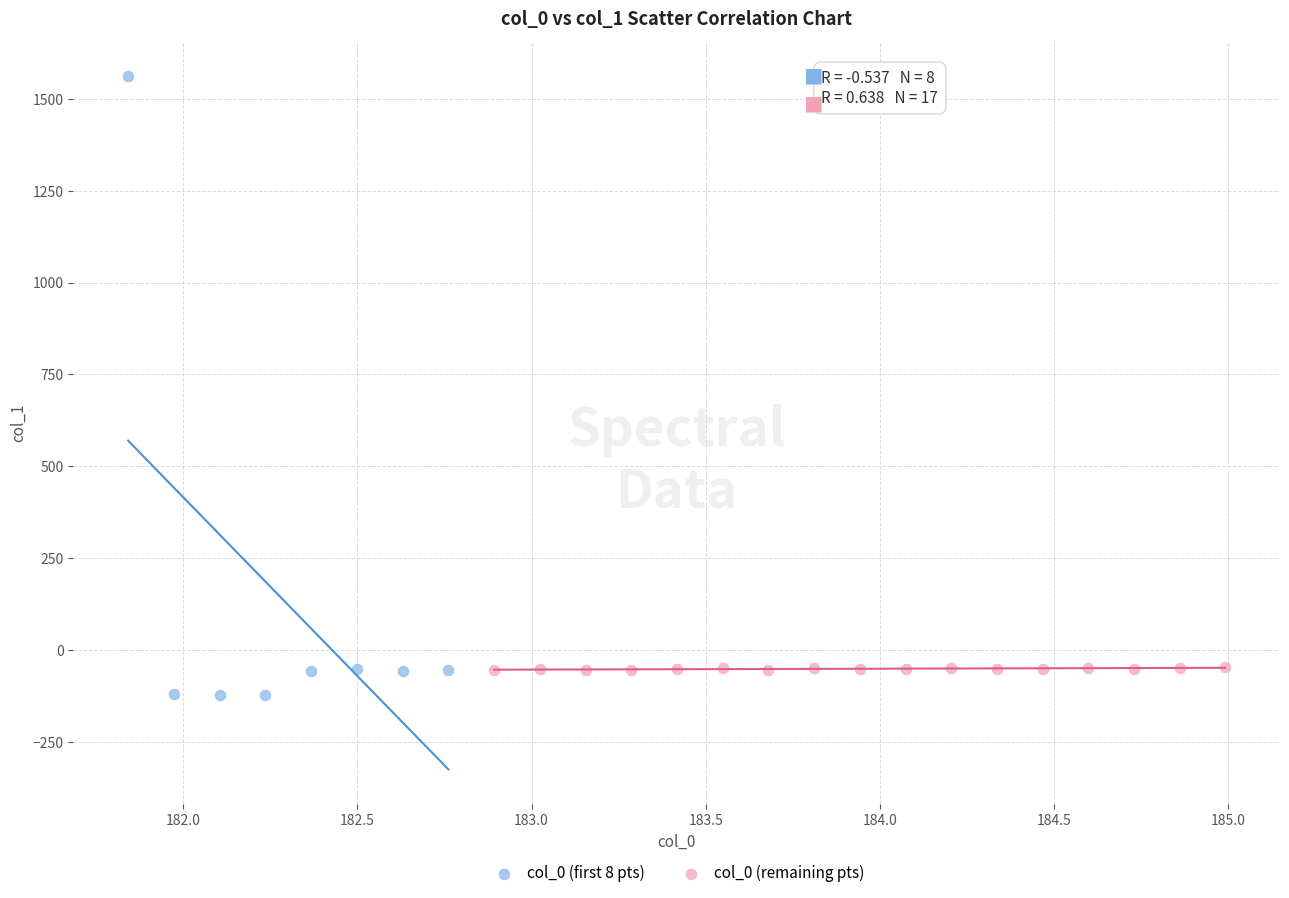

Which series has the largest Y range (max minus min)?

col_0 (first 8 pts)